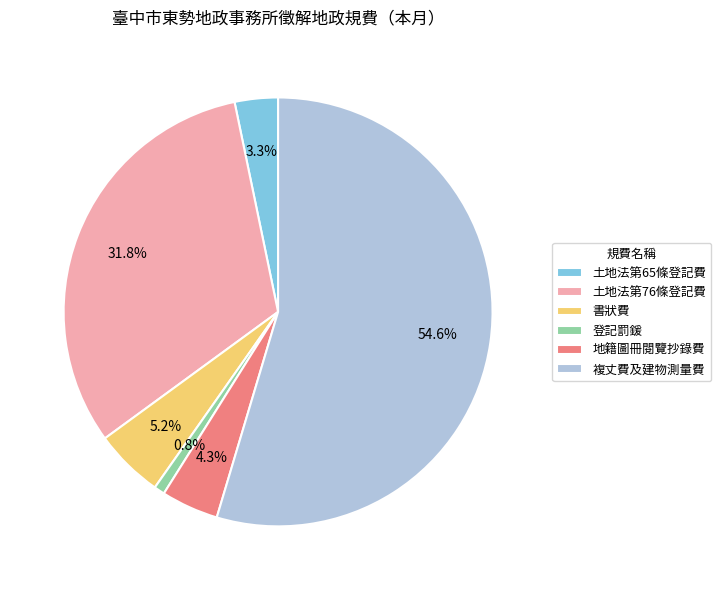

Which has a higher value, 複丈費及建物測量費 or 書狀費?

複丈費及建物測量費